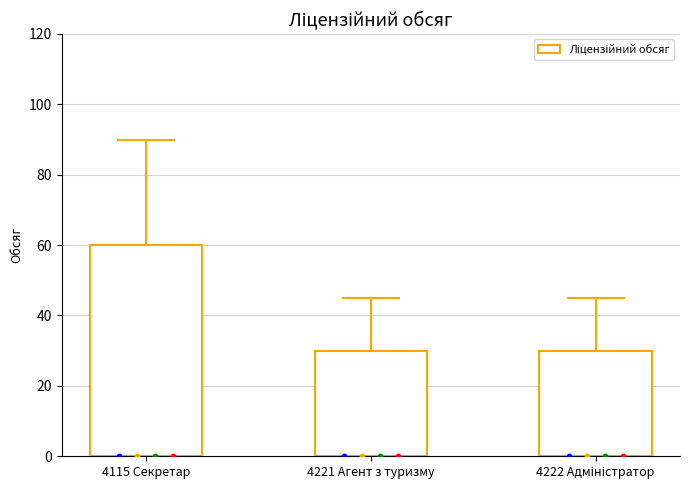

Approximately how many times larger is the value at 4222 Адміністратор compared to 4221 Агент з туризму?

1.0